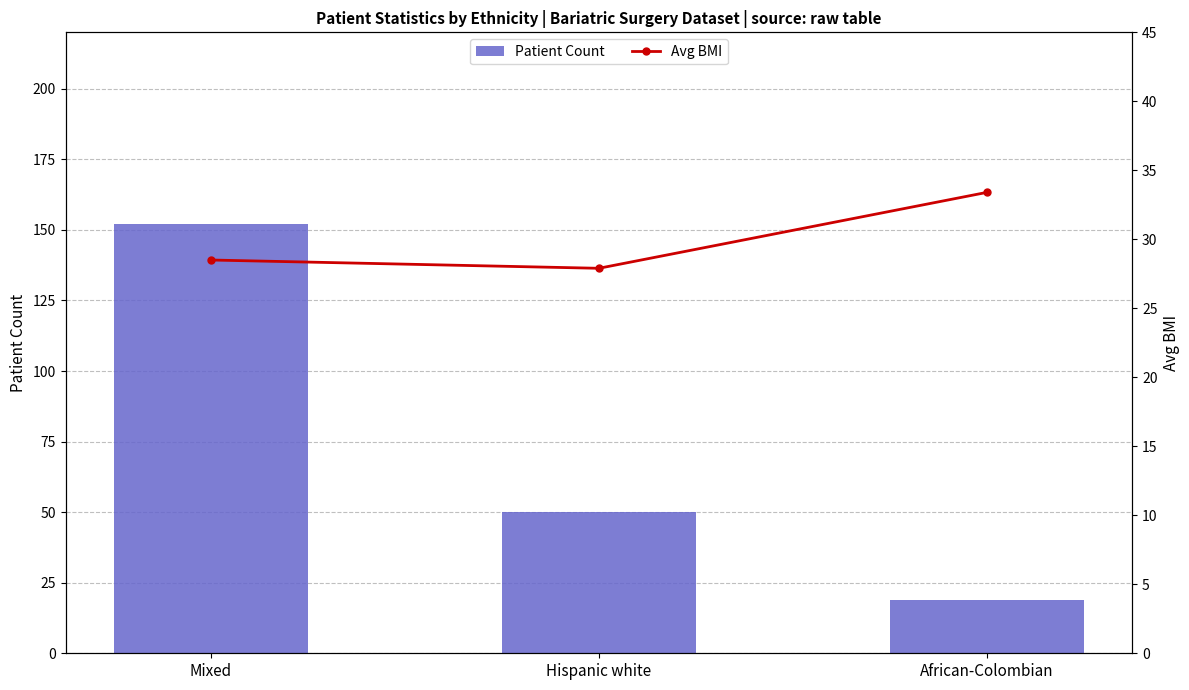

List the labels in order of Patient Count value, smallest first.

African-Colombian, Hispanic white, Mixed